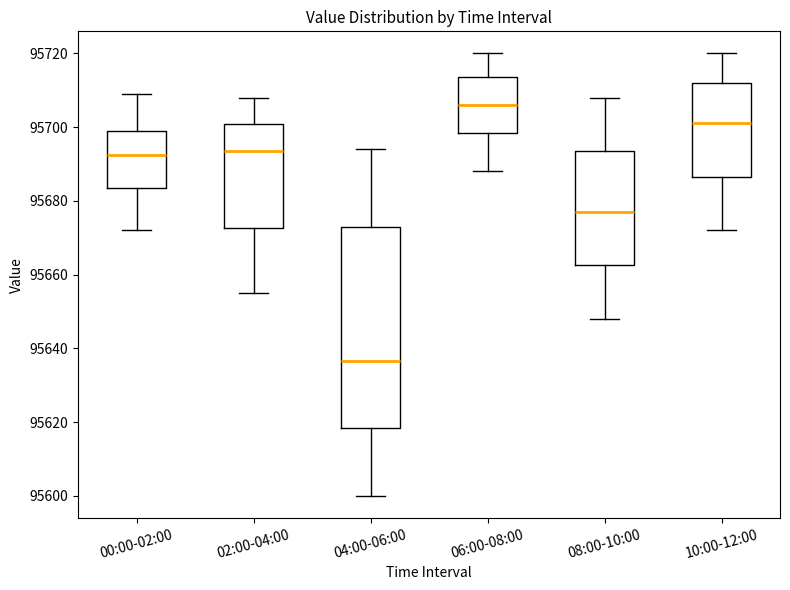

Which box's median line is the lowest?

04:00-06:00